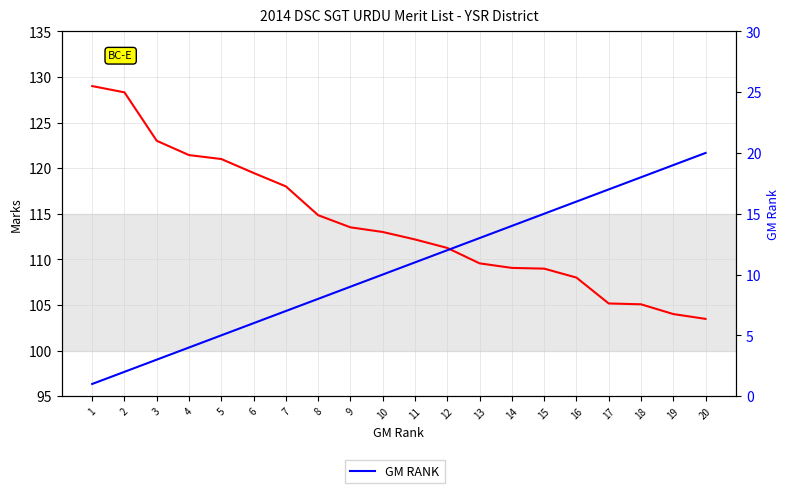

What is the difference between the MARKS values at 8 and 11?

2.7